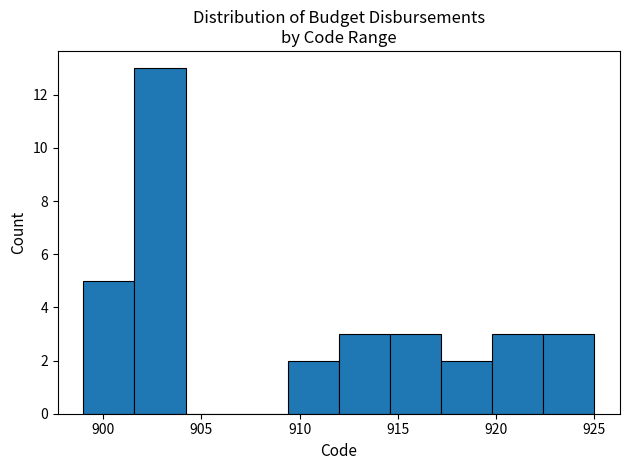

What is the height of the bar covering 922.4 to 925.0 on the x-axis? Neither the bar edges nor the heights are printed on the chart, so give them approximately, as read against the axes.

3